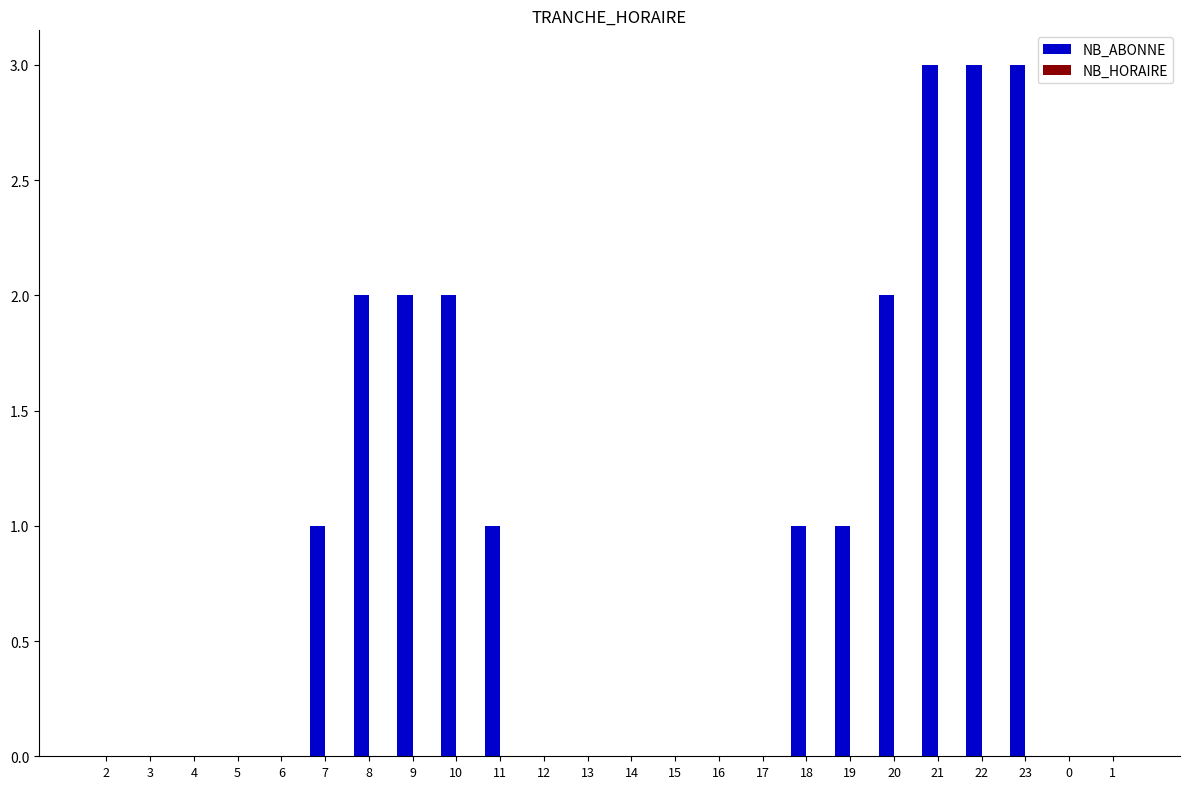

What is the change in value from 2 to 11?

+1